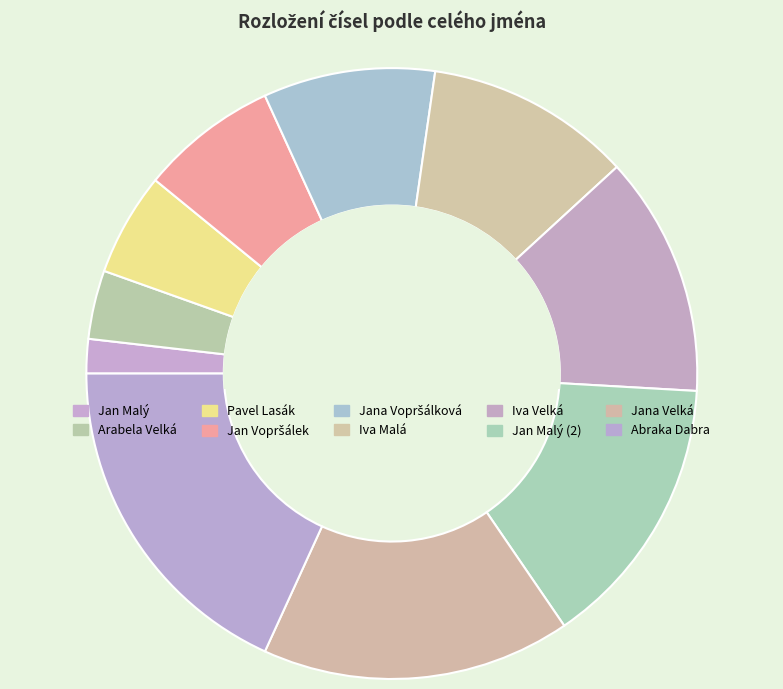

Is it true that Iva Velká is 1% of the pie?

False